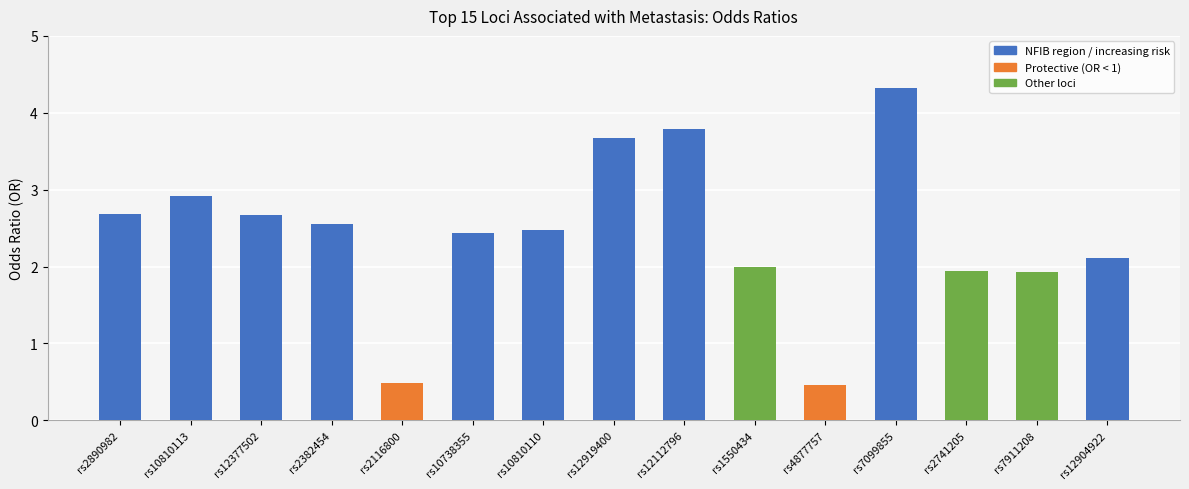

What is the approximate value at rs4877757?

0.5